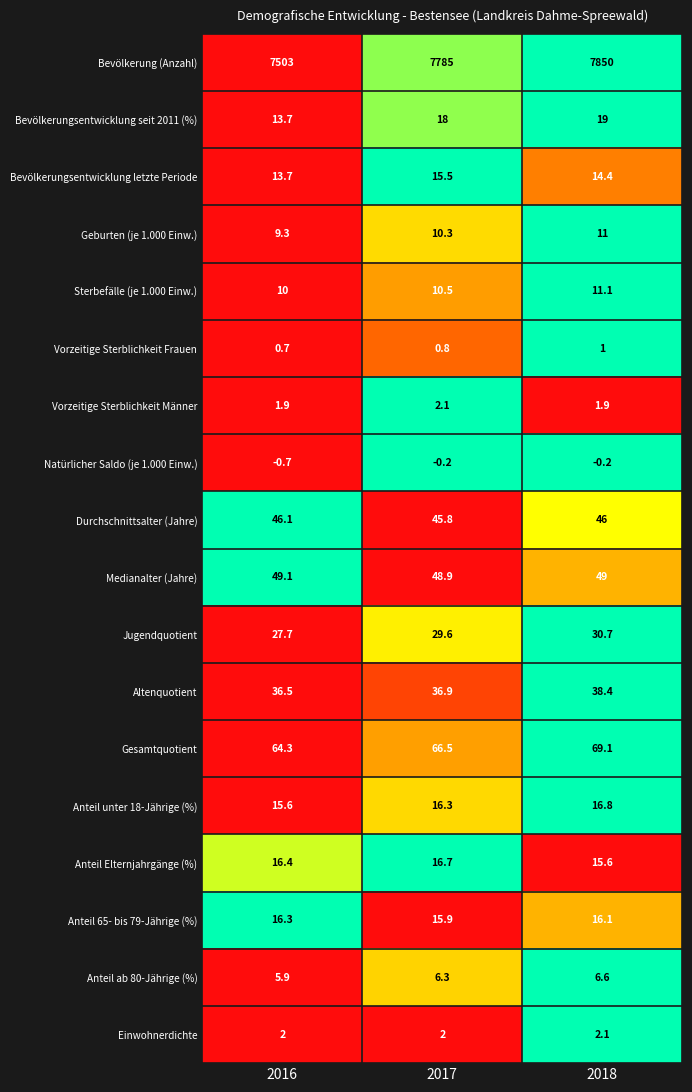

Is the value of Bevölkerung (Anzahl) at 2016 greater than the value of Vorzeitige Sterblichkeit Männer at 2018?

Yes